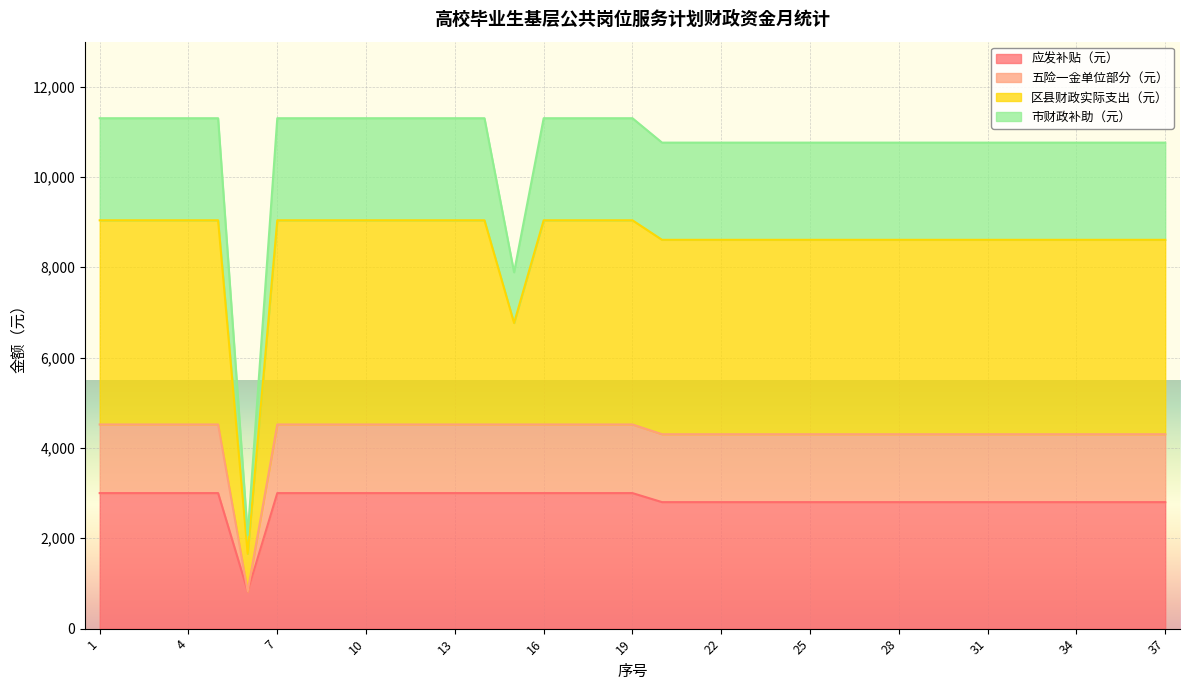

In 应发补贴（元）, how many points are lower than both neighbors (excluding endpoints)?

1